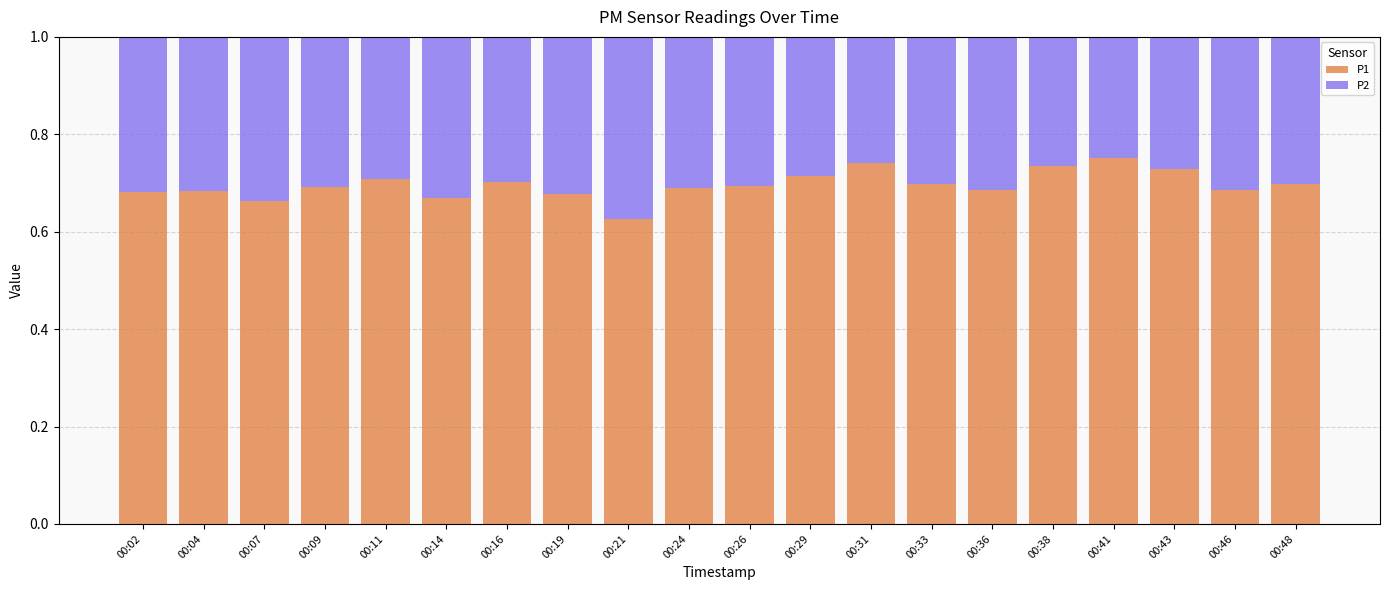

Where is P1 nearest to the value 0?

00:21